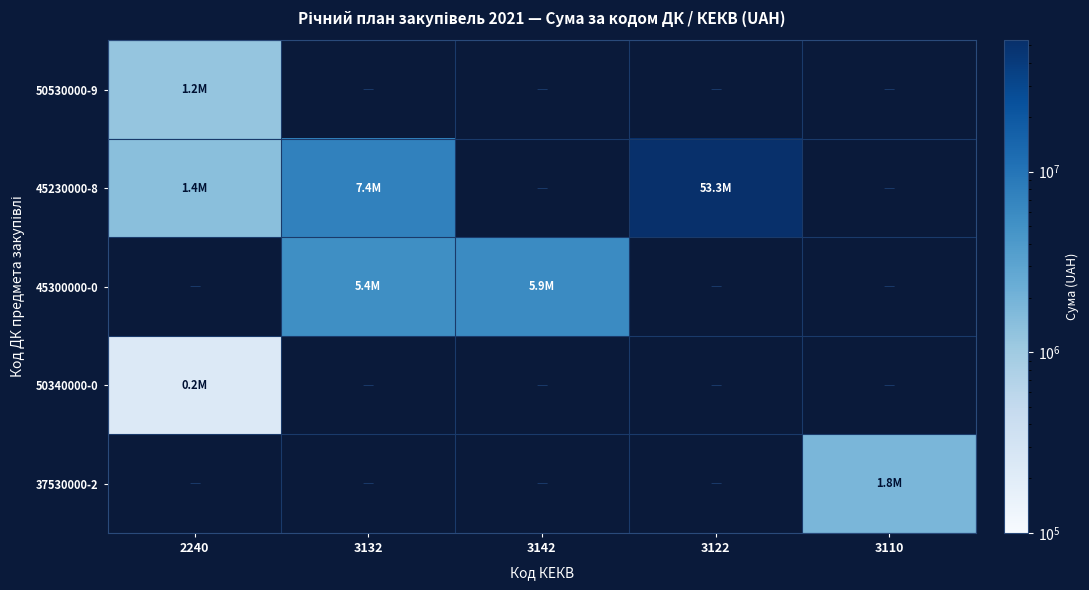

Reading left to right, transcribe all the data shown in this chart.

50530000-9: 2240=1200000	3132=0	3142=0	3122=0	3110=0
45230000-8: 2240=1420000	3132=7366100	3142=0	3122=53272500	3110=0
45300000-0: 2240=0	3132=5358100	3142=5911600	3122=0	3110=0
50340000-0: 2240=235000	3132=0	3142=0	3122=0	3110=0
37530000-2: 2240=0	3132=0	3142=0	3122=0	3110=1841500